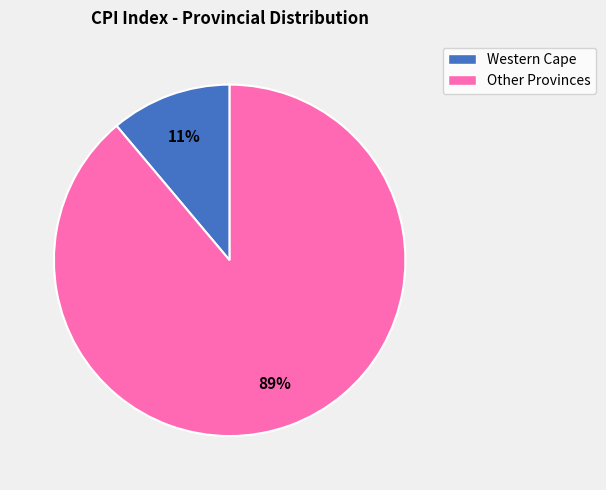

Between Western Cape and Other Provinces, which is larger?

Other Provinces